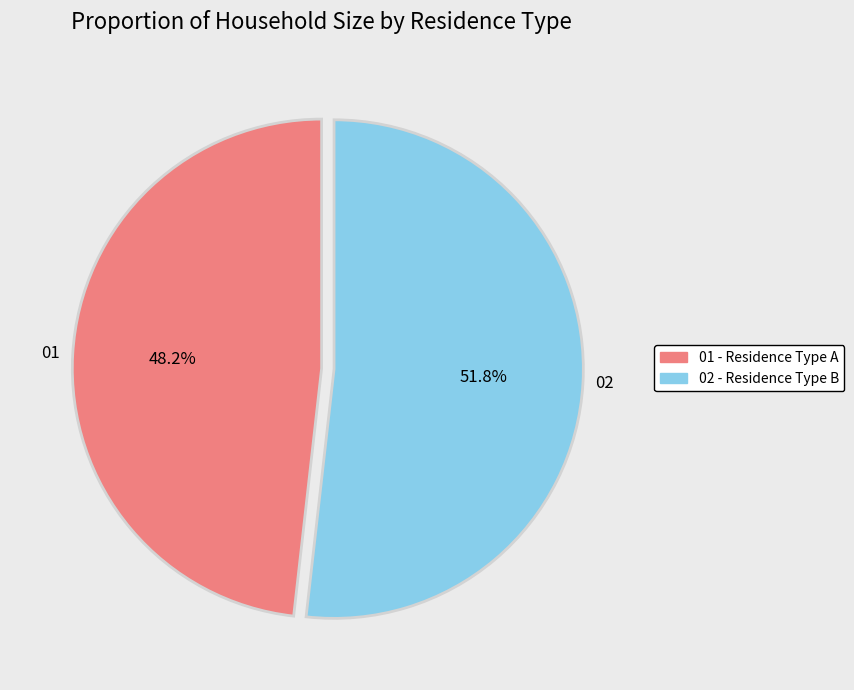

Which category has the biggest portion of the pie?

02